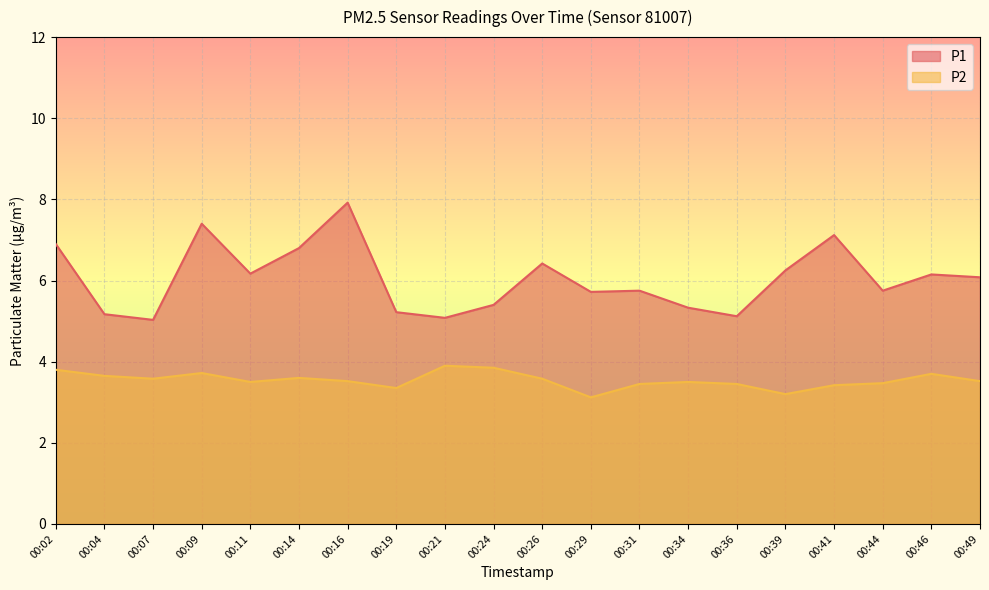

At how many categories does at least one series exceed 4?

20